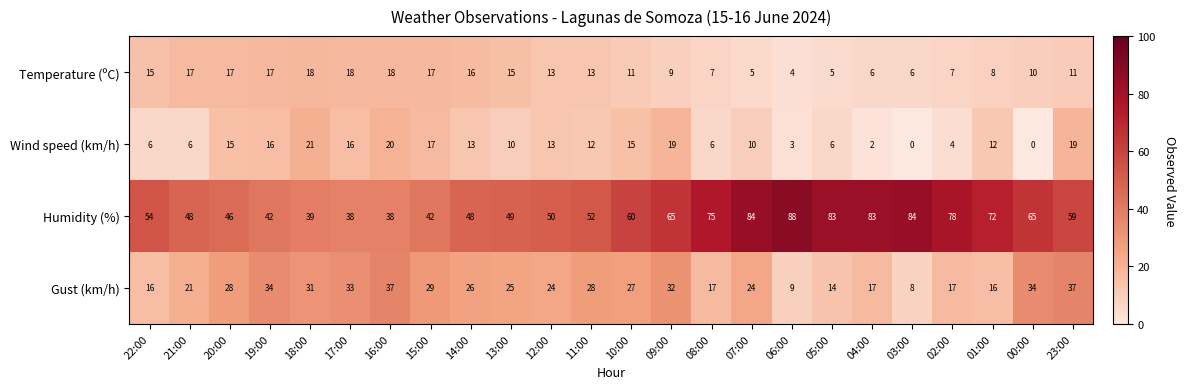

What value does the Temperature (ºC) series have at 16:00, to the nearest 5?

20